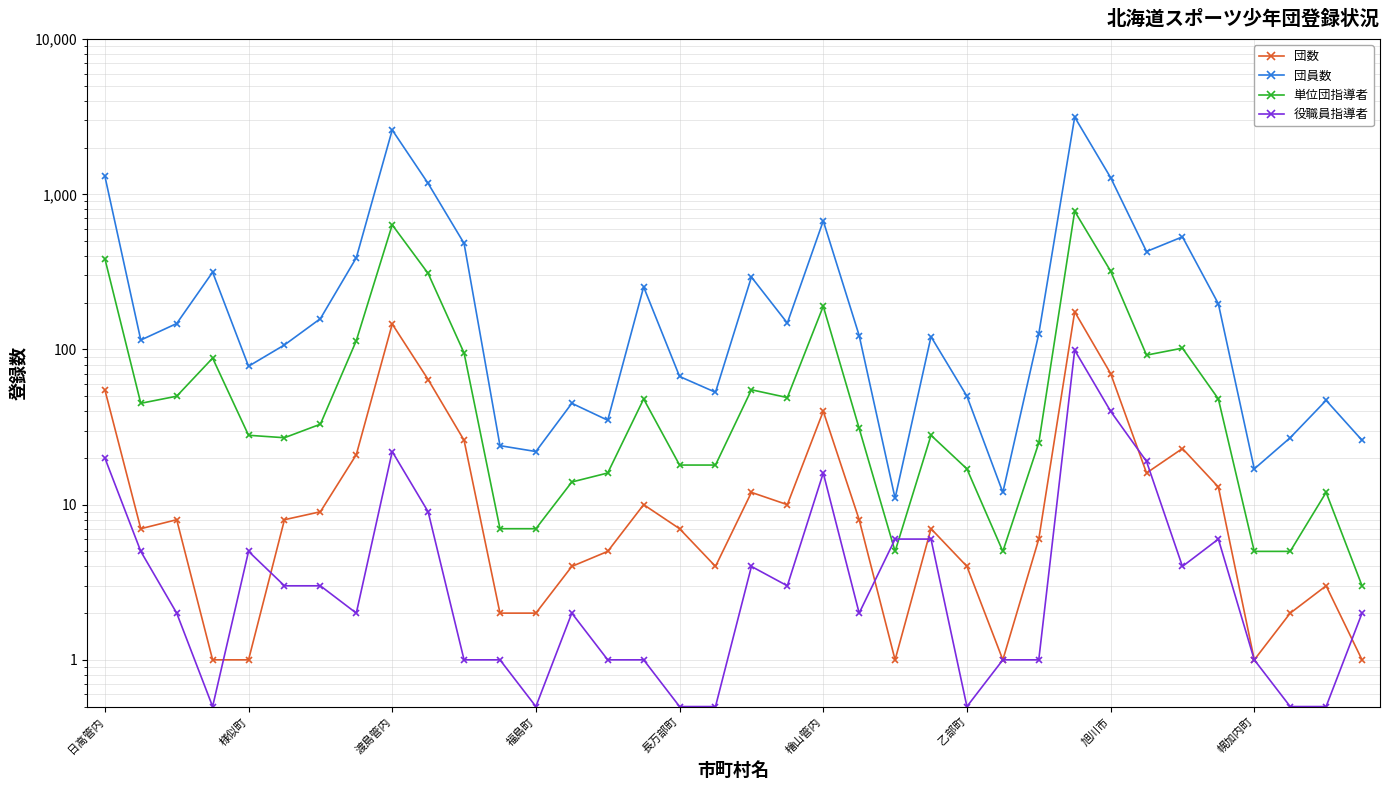

How many distinct data groups are displayed?

4